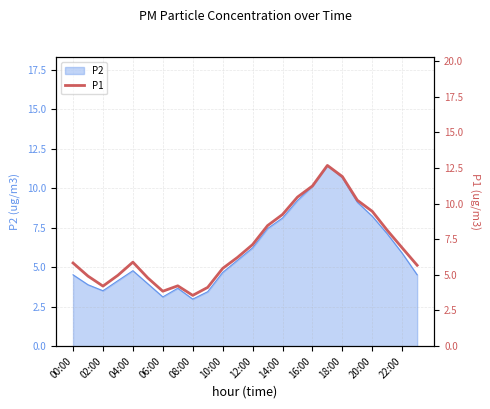

What is the label of the 3rd point from the left?

02:00